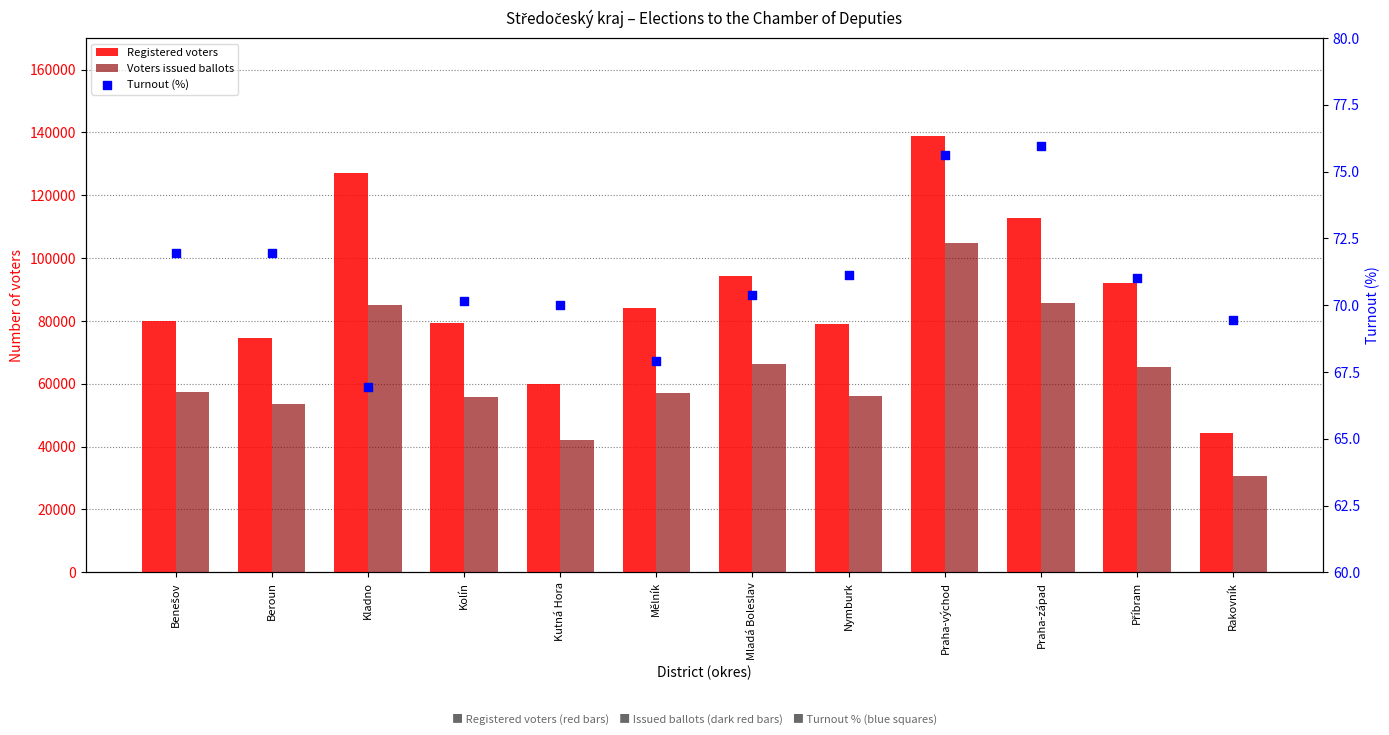

What are all the series names shown in the legend?

Registered voters, Voters issued ballots, Turnout (%)